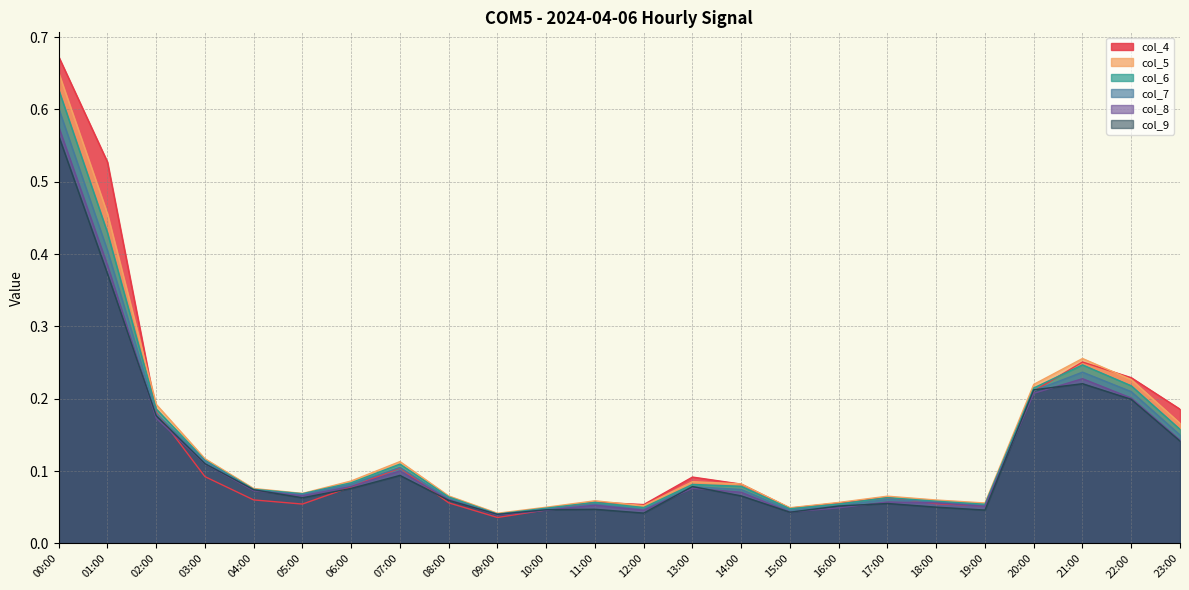

True or false: col_9 and col_7 intersect in this chart.

True